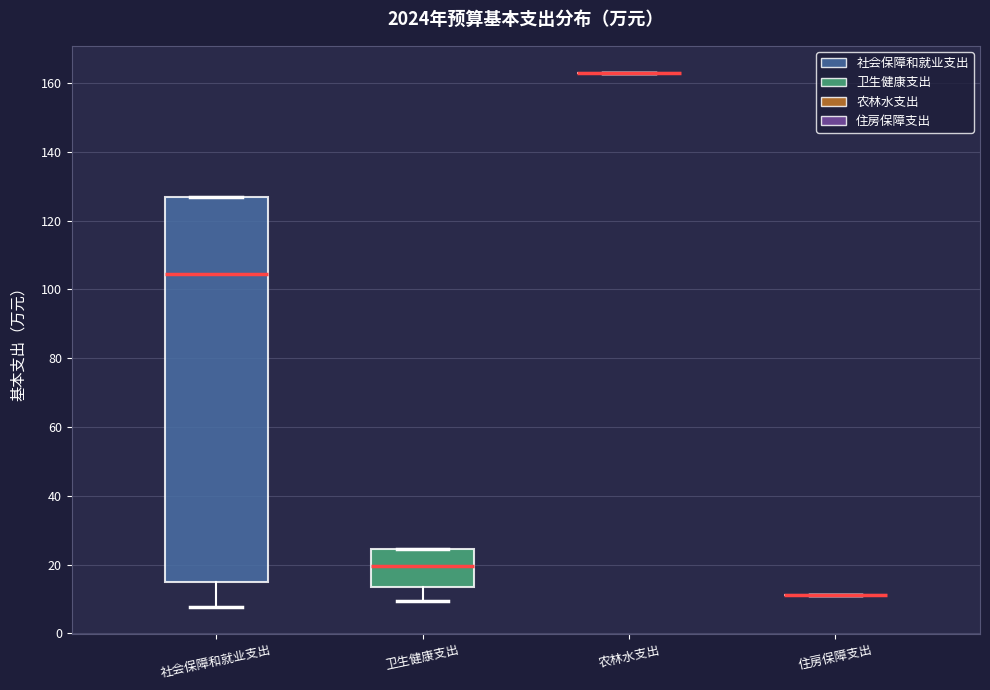

Reading left to right, transcribe this box plot: for each box, give where its median line is, the range the box spans, and where its two whiskers end, as read against the y-axis. The values are not printed on the chart, so give them approximately, as read against the axis.

社会保障和就业支出: median 104, box 16 to 126, whiskers 8 to 126
卫生健康支出: median 20, box 14 to 24, whiskers 10 to 24
农林水支出: box collapsed to a line at 164, whiskers 164 to 164
住房保障支出: box collapsed to a line at 12, whiskers 12 to 12